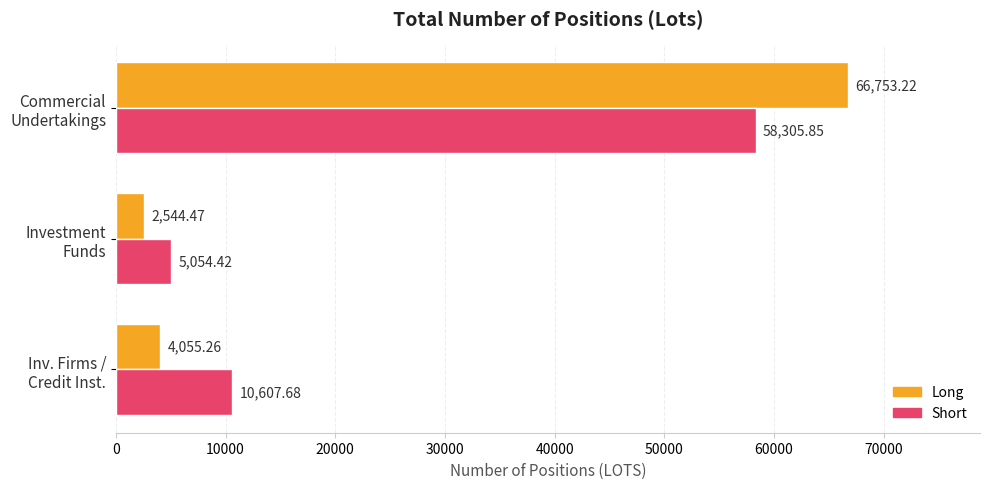

What is the minimum value for Long?

2544.5